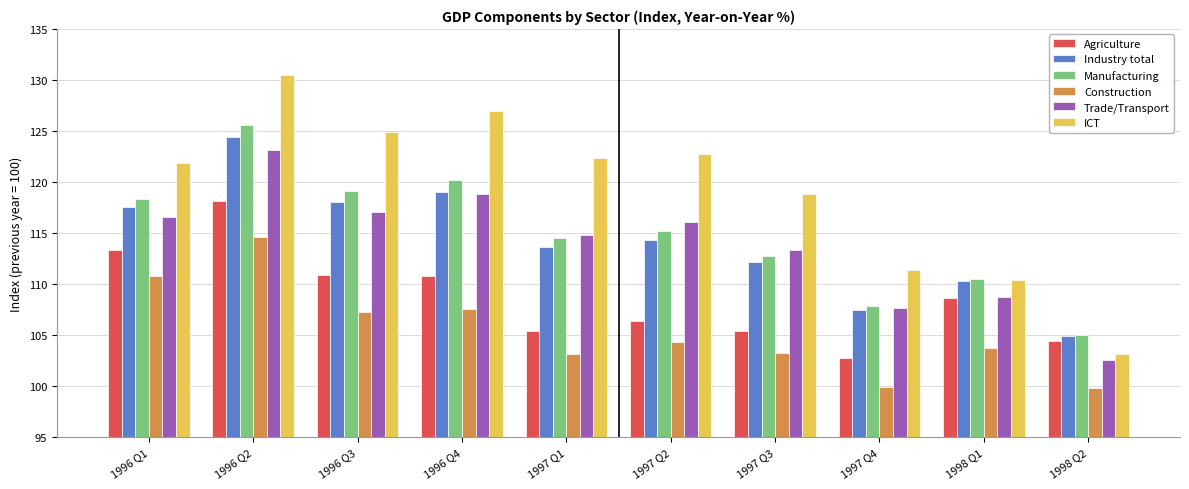

What is the difference between the Agriculture values at 1996 Q1 and 1997 Q1?

7.9